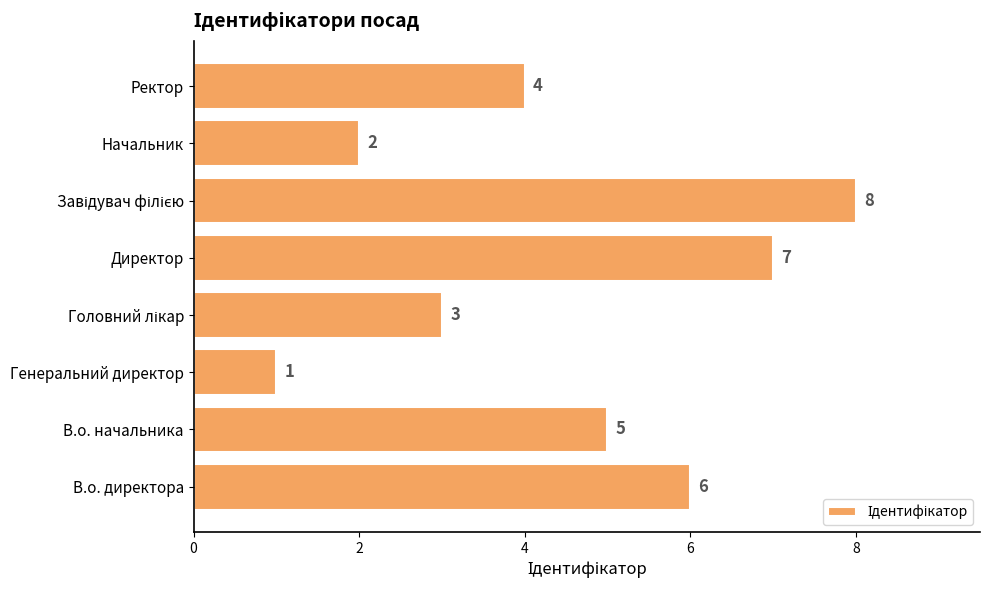

What is the sum of the values at Начальник and Генеральний директор?

3